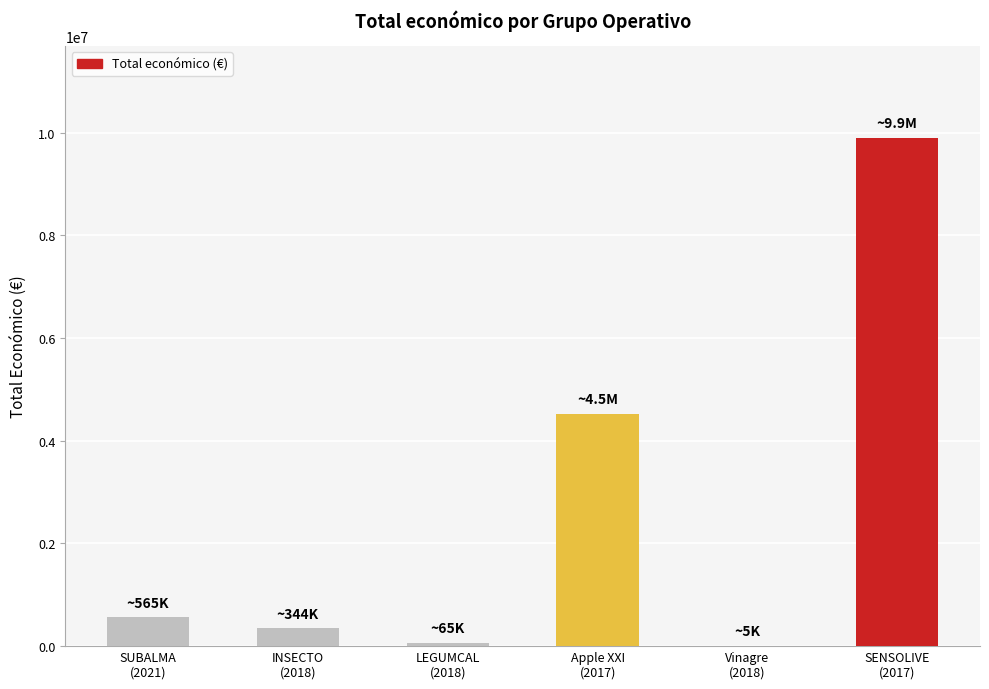

Count the number of values greater than 564758.

2